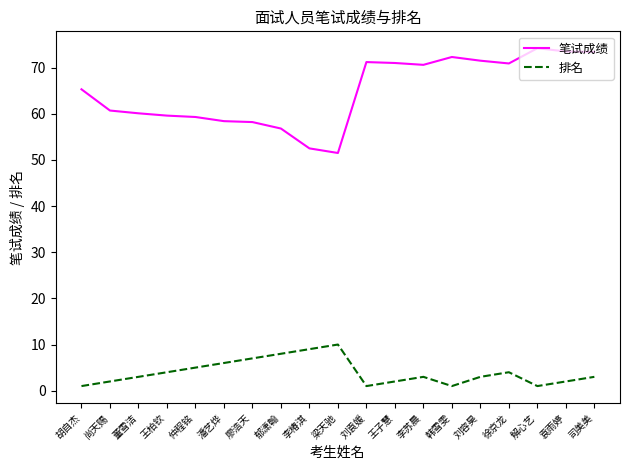

Does the chart have visible grid lines?

No